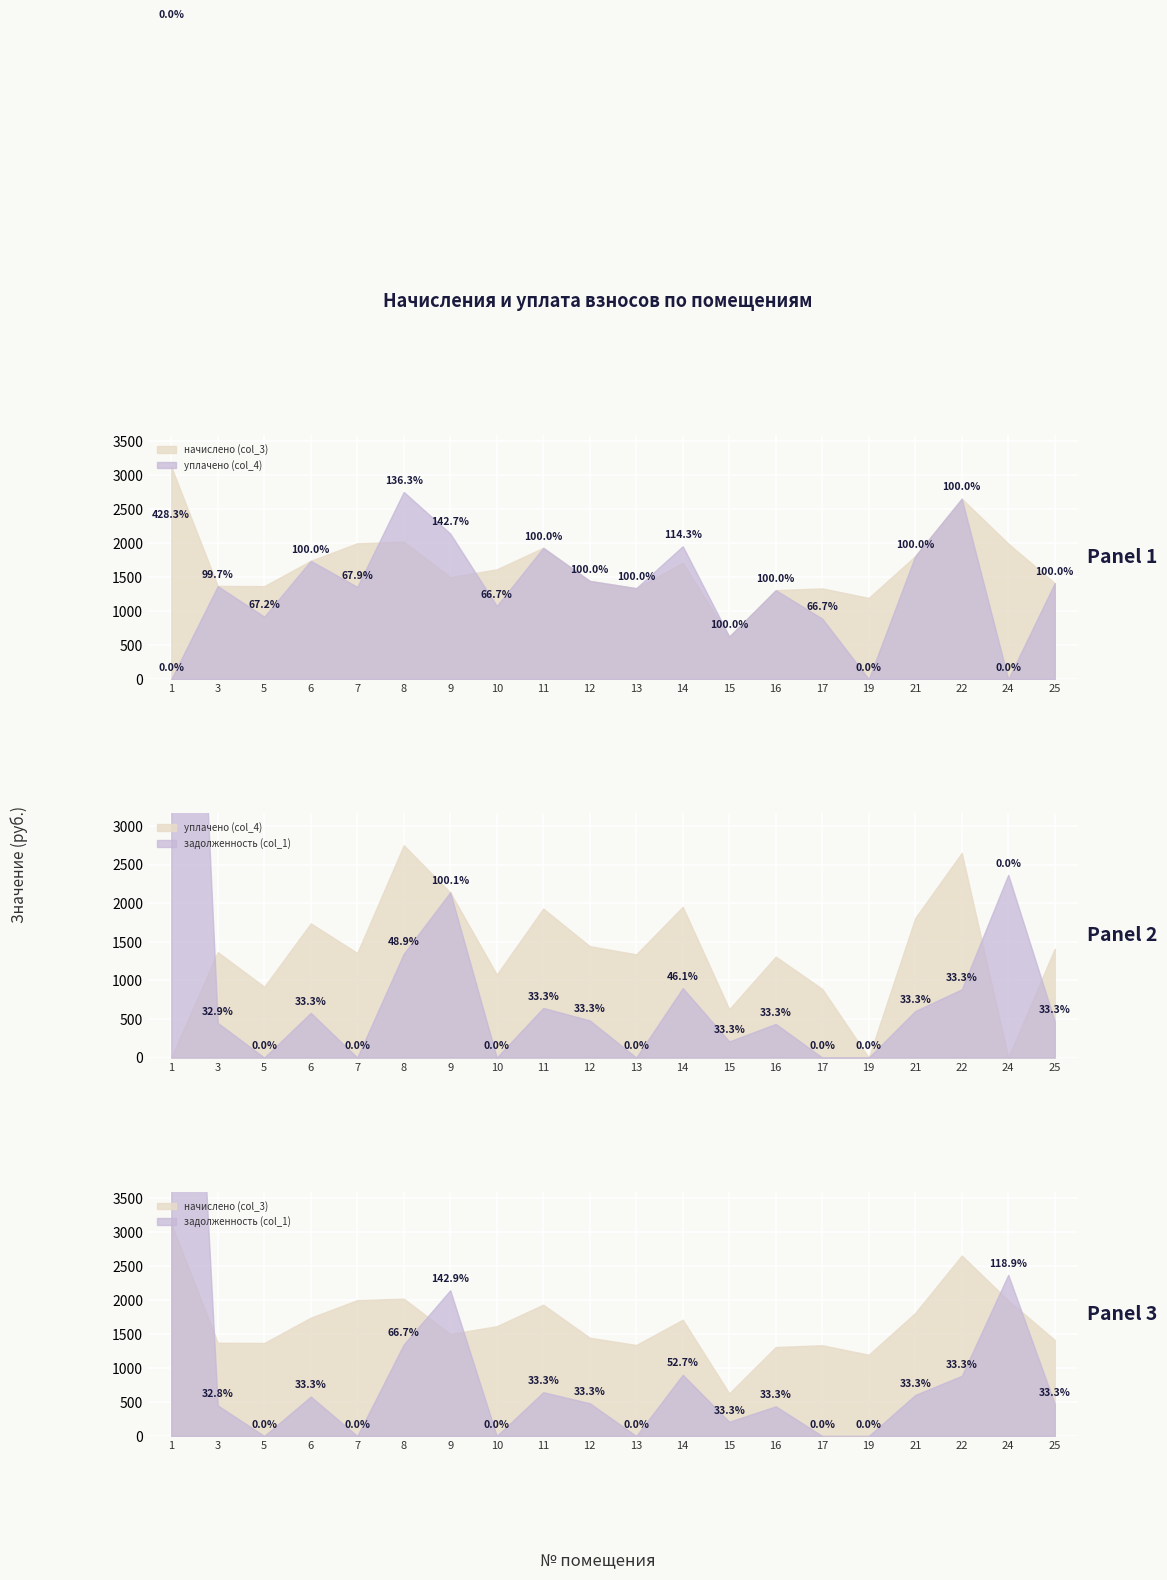

True or false: начислено (col_3) has a value of 597.6 at 24.

False